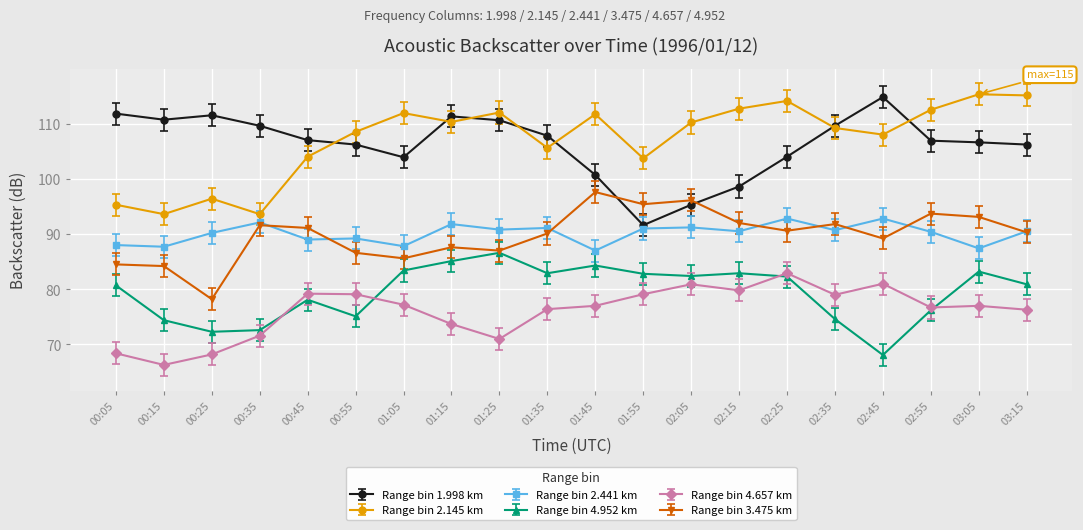

True or false: Range bin 4.952 km has a value of 80.9 at 03:15.

True